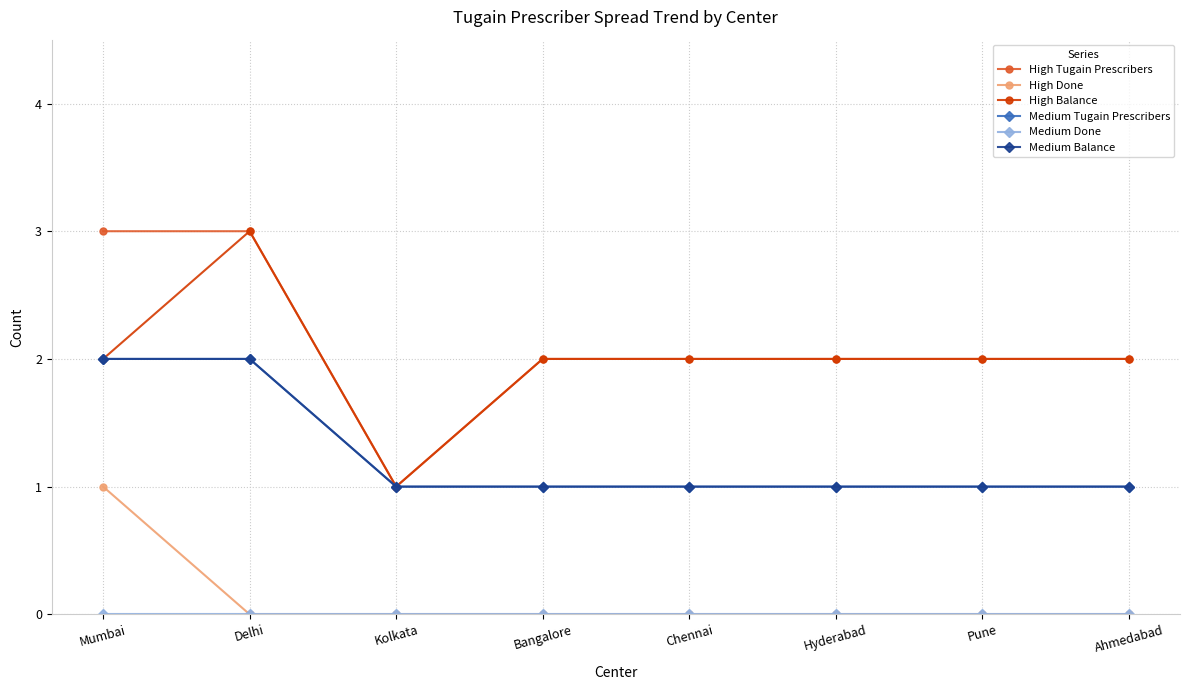

Between Ahmedabad and Delhi, which is larger?

Delhi